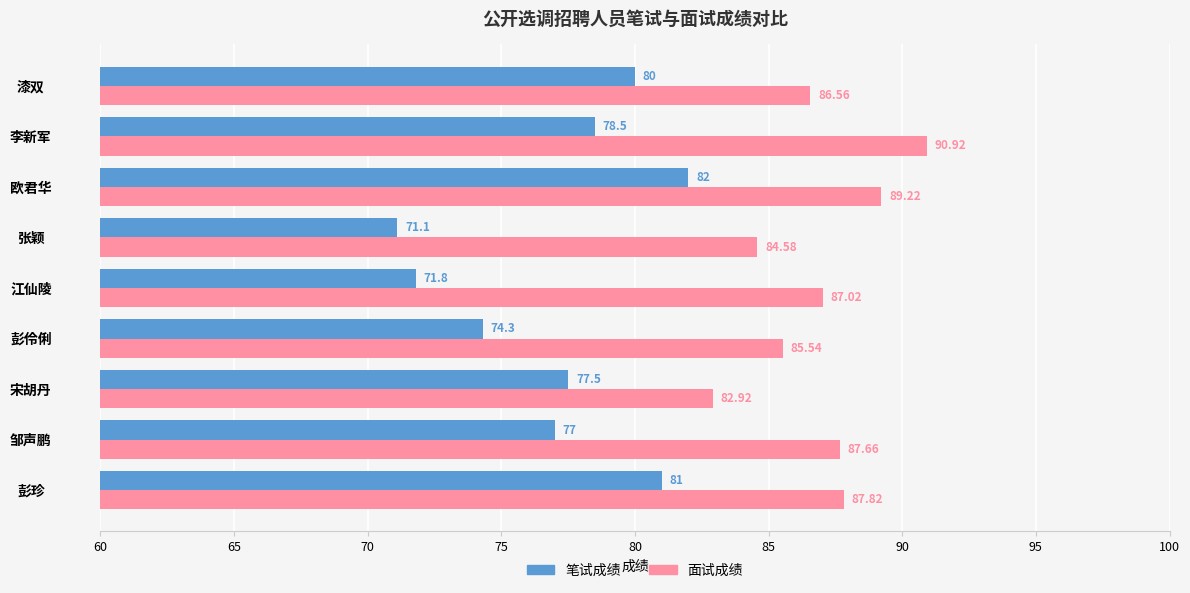

Where is 面试成绩 nearest to the value 86?

彭伶俐